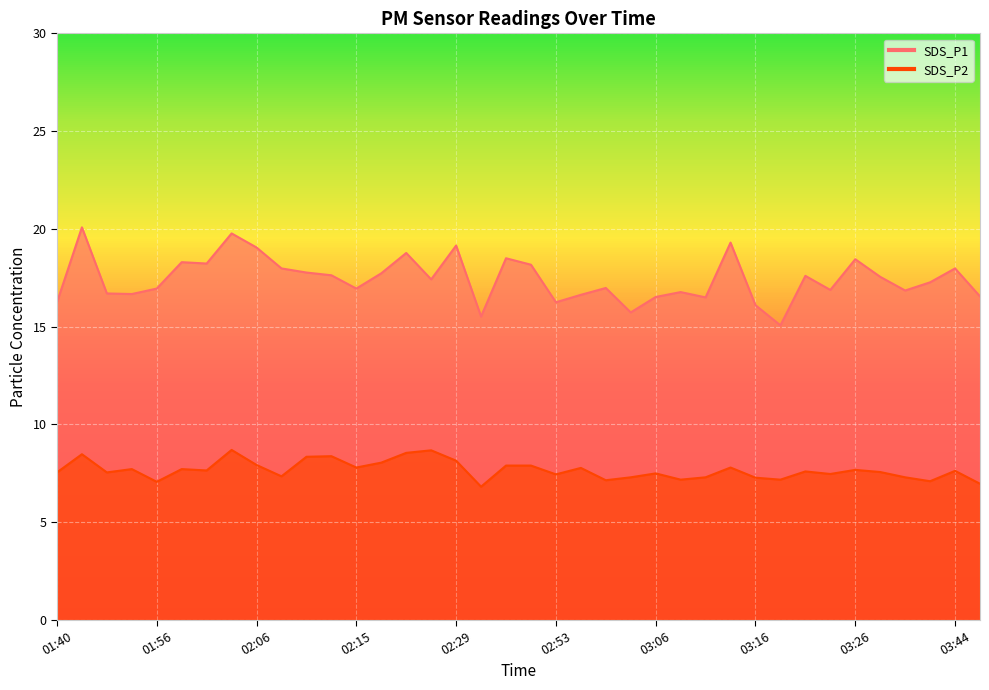

At how many categories does at least one series exceed 7?

38